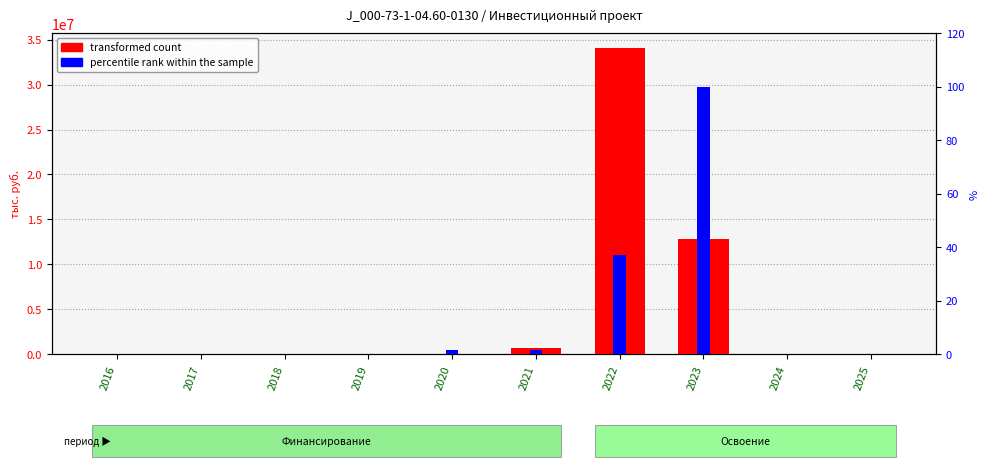

Between 2025 and 2022, which is larger?

2022